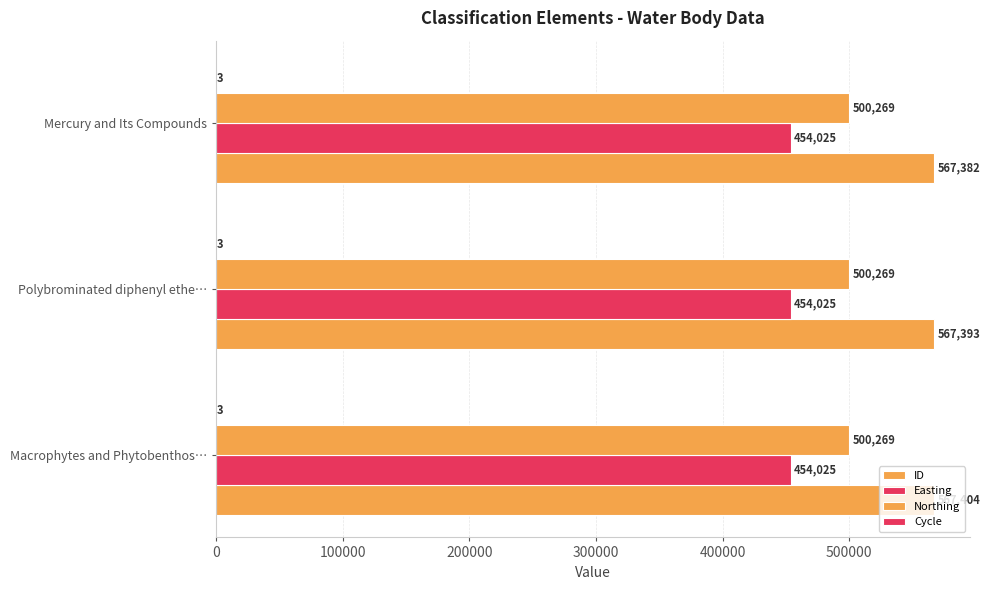

How many data points does each series have?

3